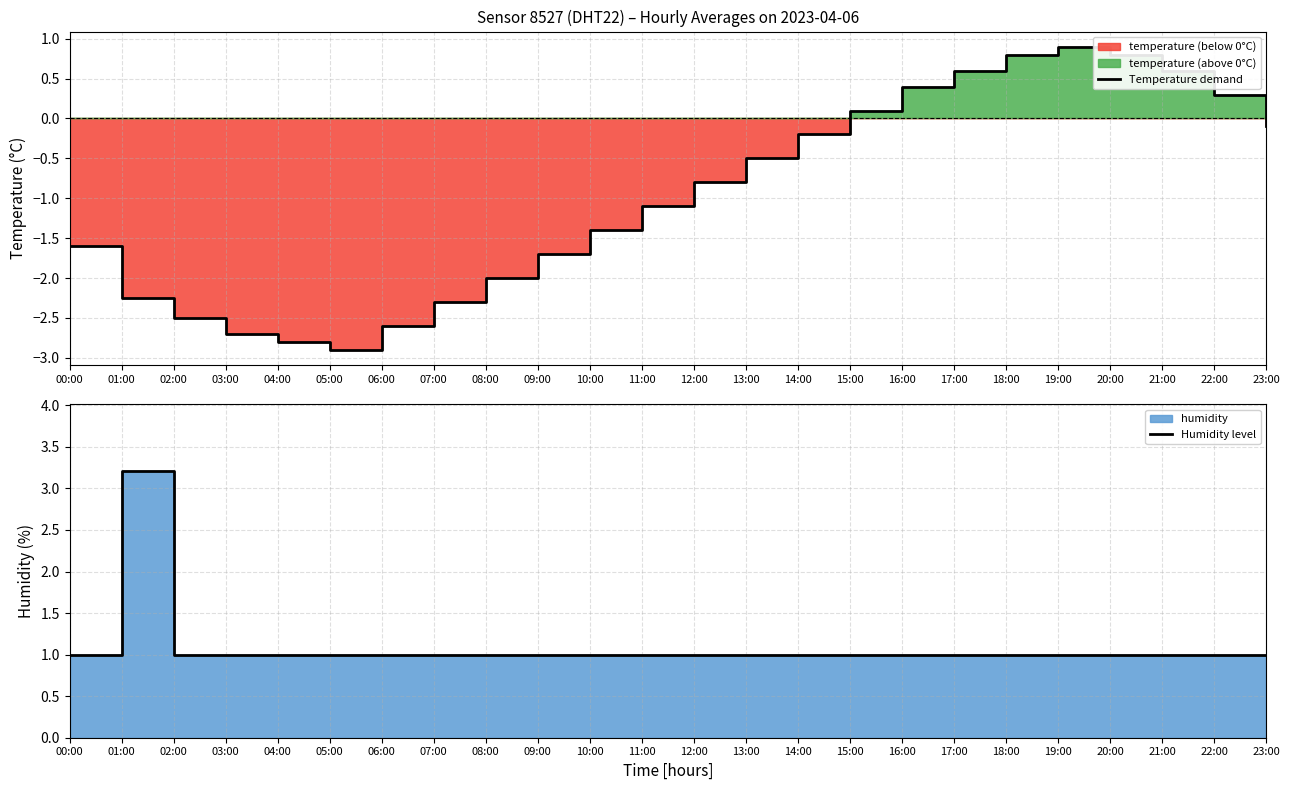

How many data points does each series have?

24